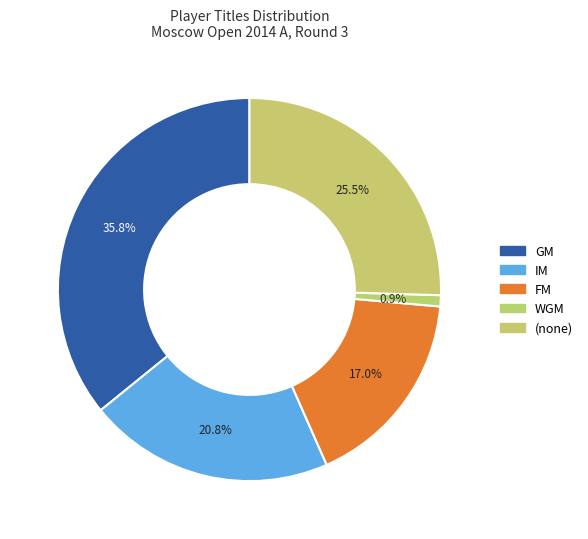

How many slices are in this pie chart?

5